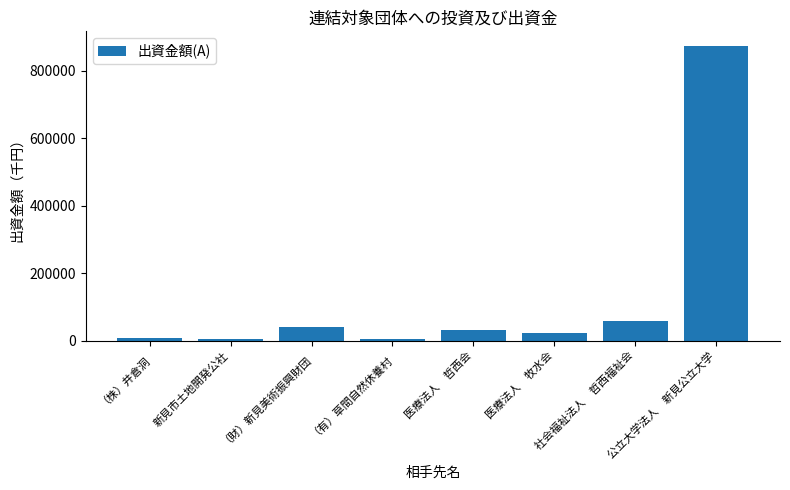

Does the chart contain any negative values?

No